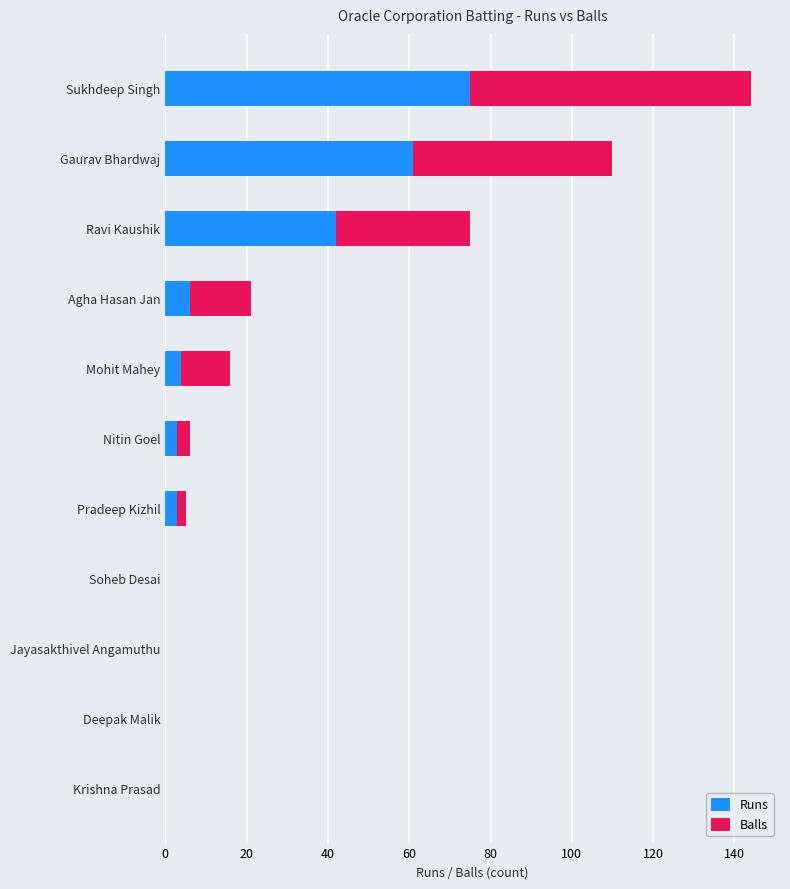

Where is Runs nearest to the value 37?

Ravi Kaushik